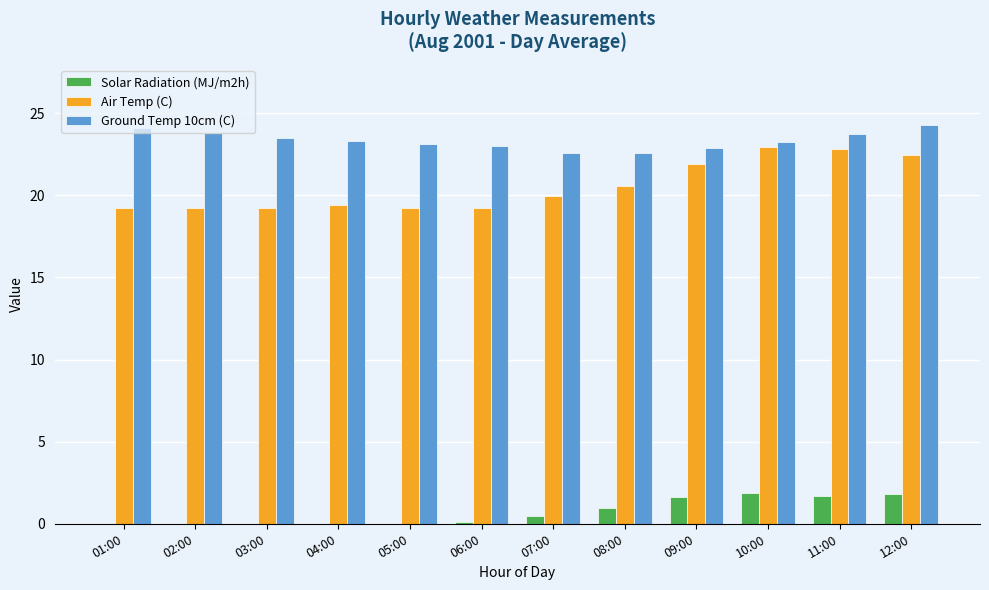

What is the maximum value shown in the chart?

24.3